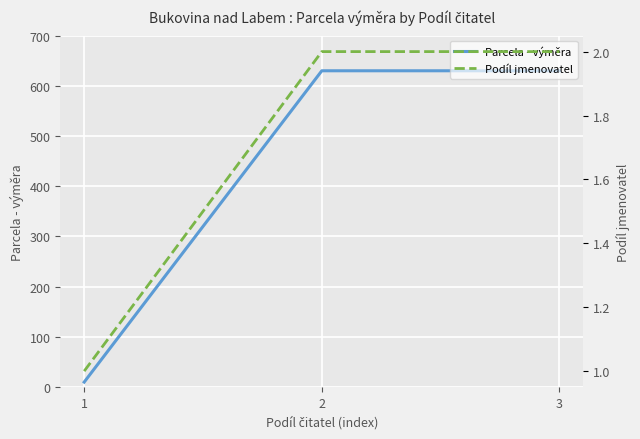

Reading left to right, what are all the values shown in this chart?

Parcela - výměra: 10	630	630
Podíl jmenovatel: 1	2	2